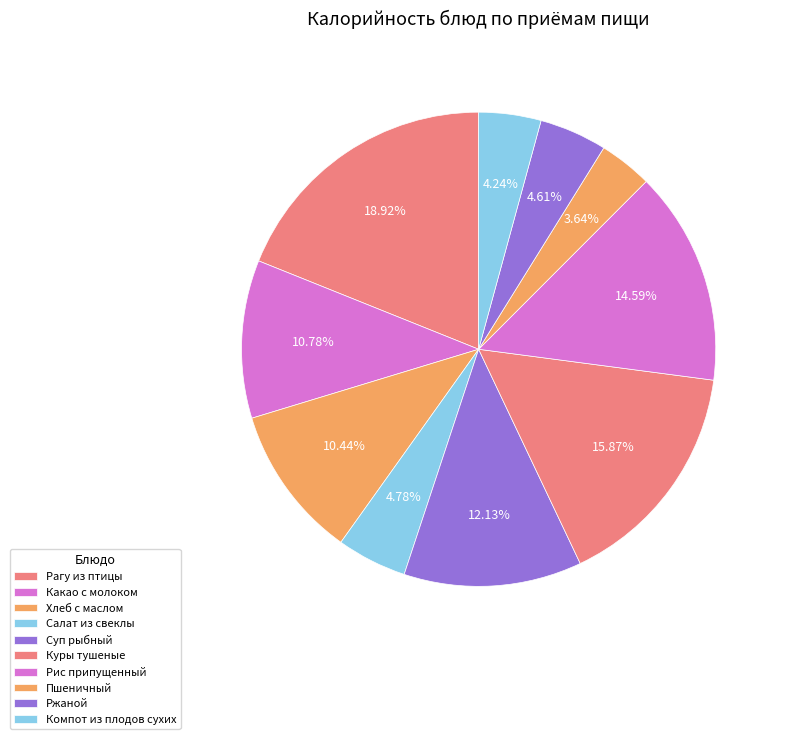

Is it true that Компот из плодов сухих is 15% of the pie?

False